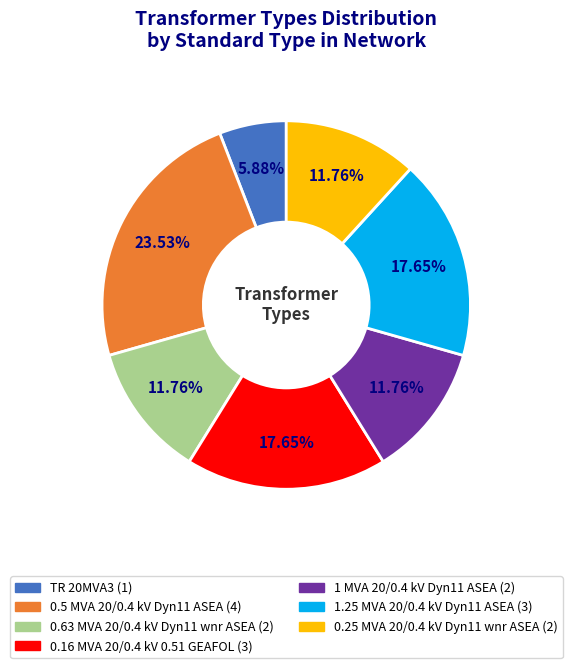

To the nearest percent, what is the average slice percentage?

14%